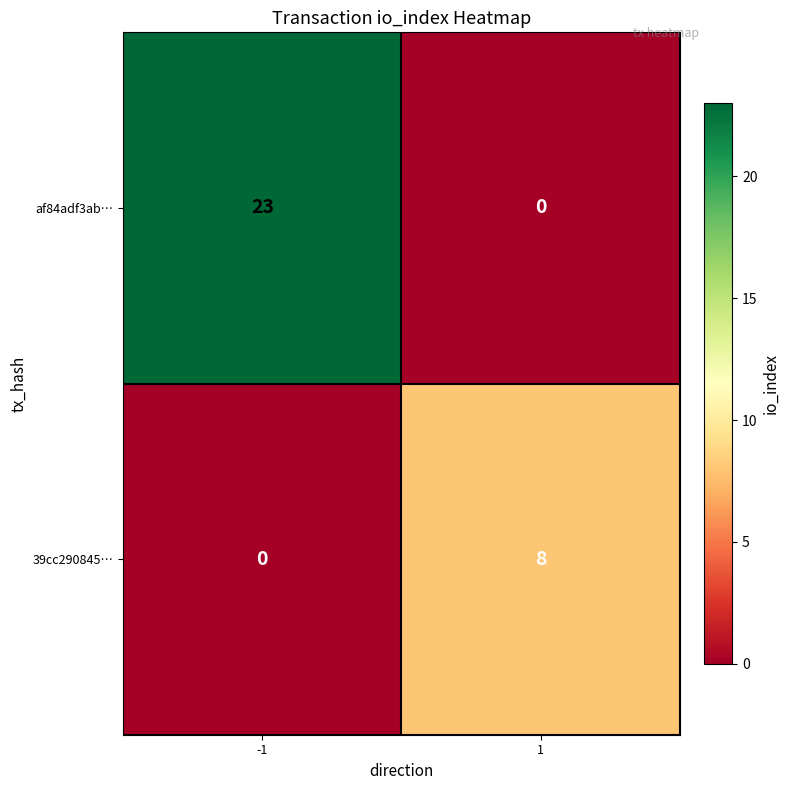

Reading left to right, extract all data points from this chart.

af84adf3ab…: 23	0
39cc290845…: 0	8